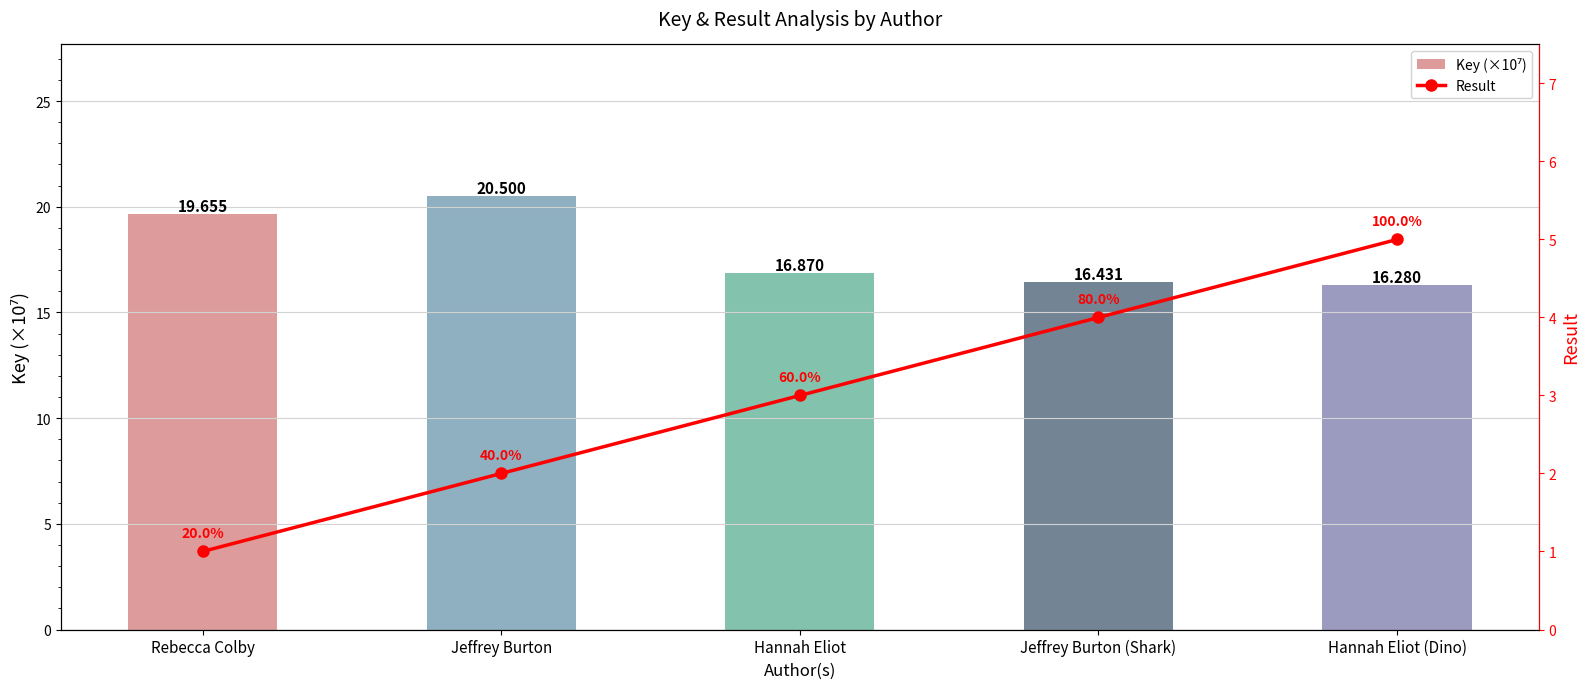

The Key (×10⁷) series shows 30.3 at Rebecca Colby. True or false?

False